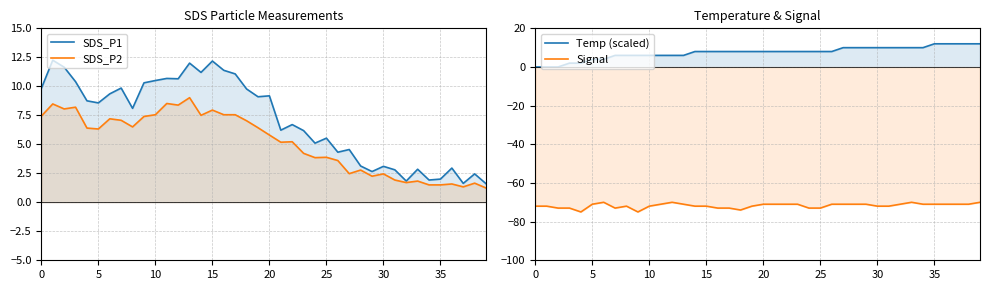

What is the sum of the Temp (scaled) values at 39 and 10?

18.0